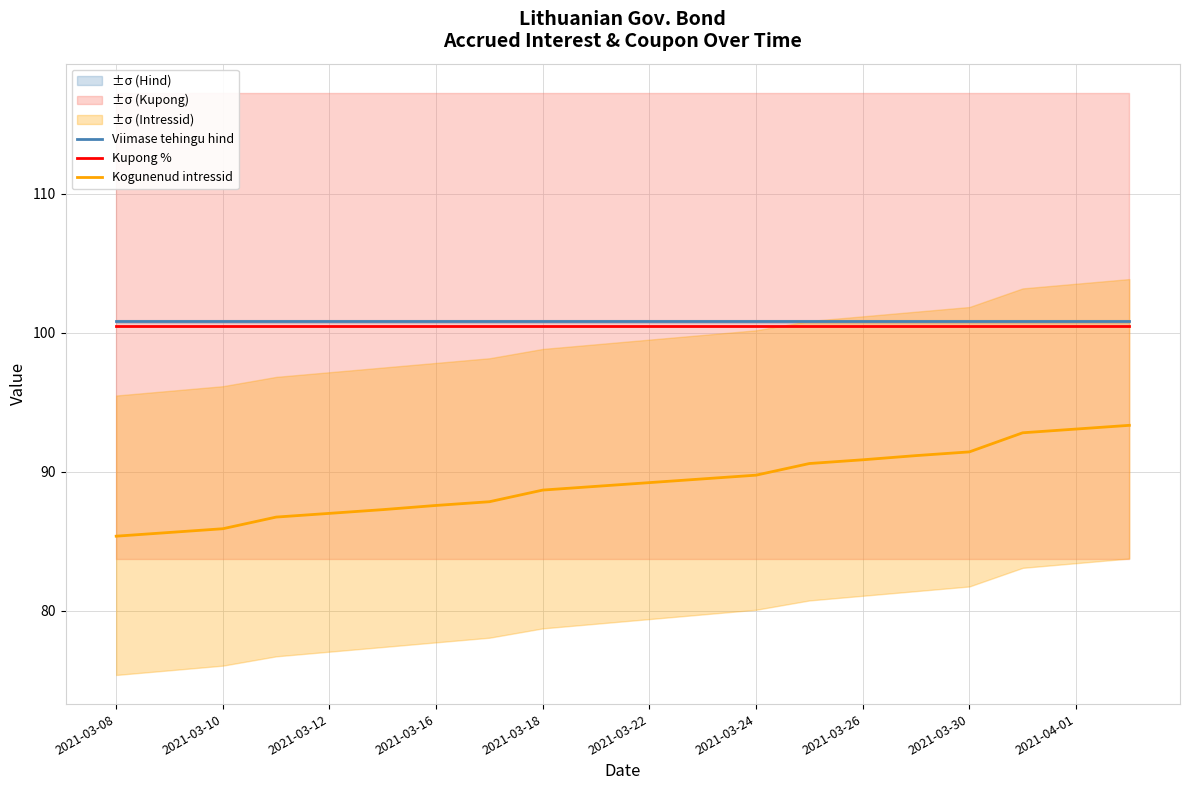

True or false: Viimase tehingu hind and Kogunenud intressid intersect in this chart.

False